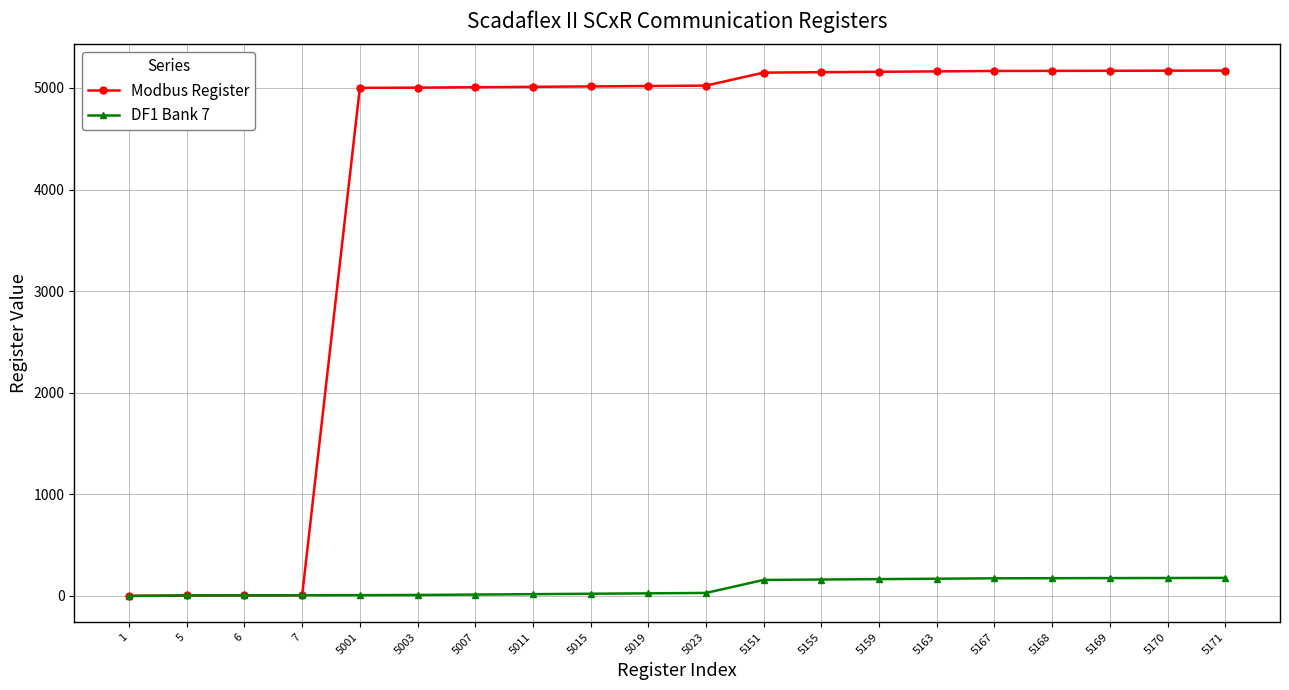

Which series has the largest total across all categories?

Modbus Register